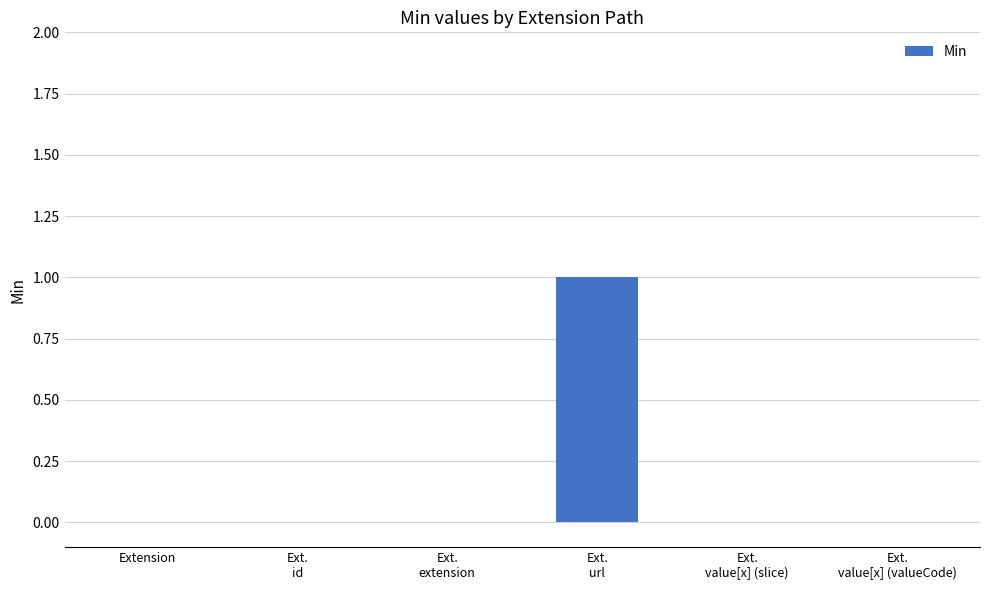

The chart shows a value of -1 at Ext.
id. True or false?

False